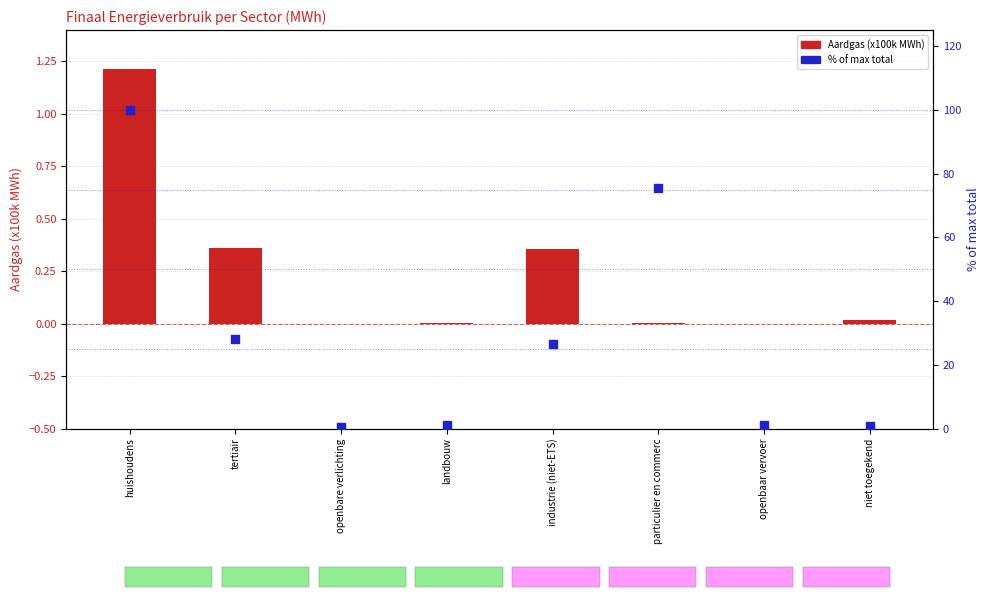

Which series contains the highest Y value?

% of max total